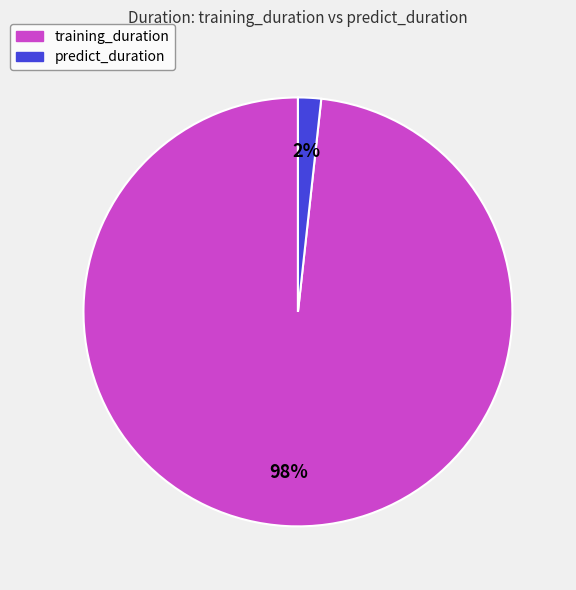

How many segments does this pie chart have?

2